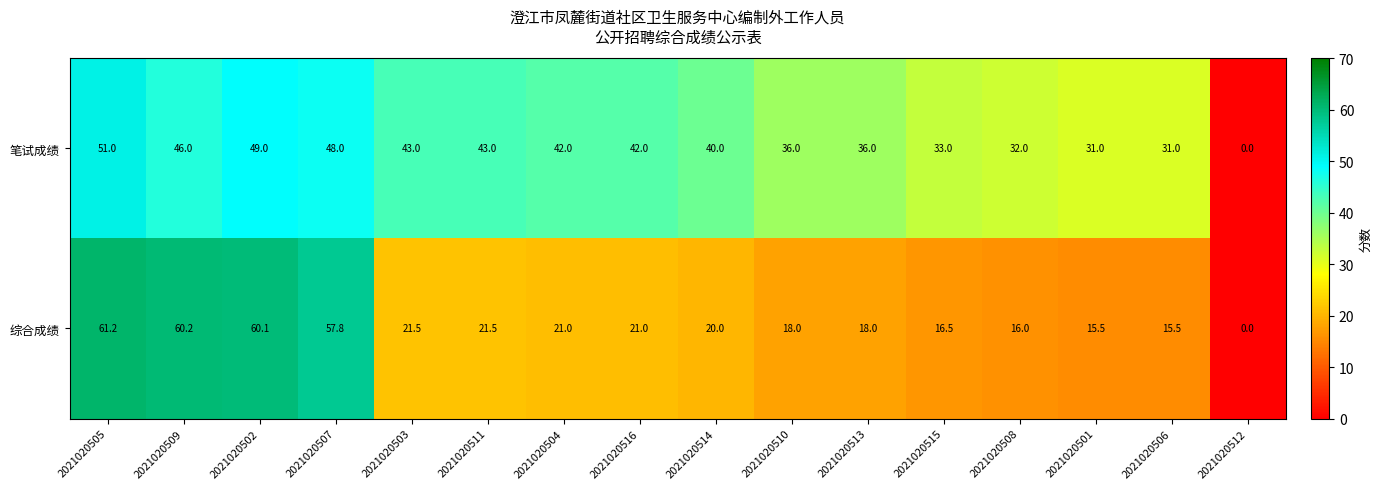

Read the 笔试成绩 value at 2021020509.

46.0